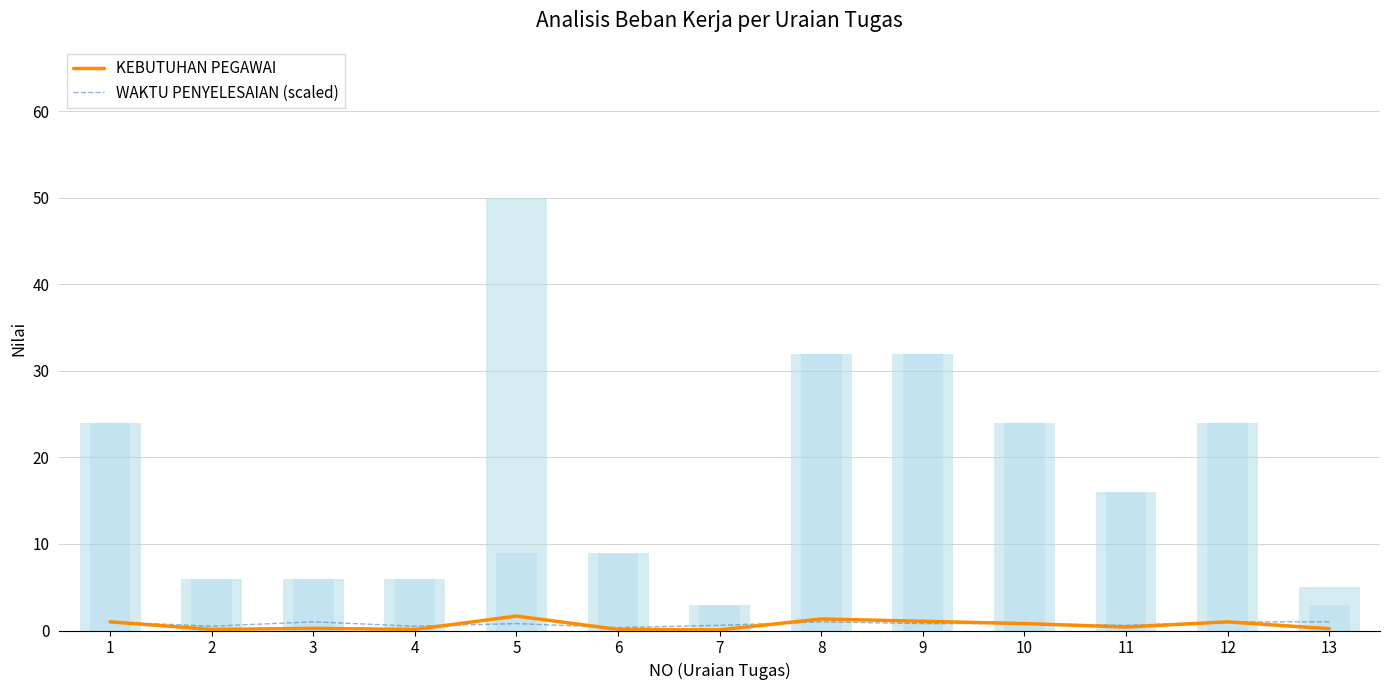

What is the average value of the WAKTU PENYELESAIAN (scaled) series?

0.8